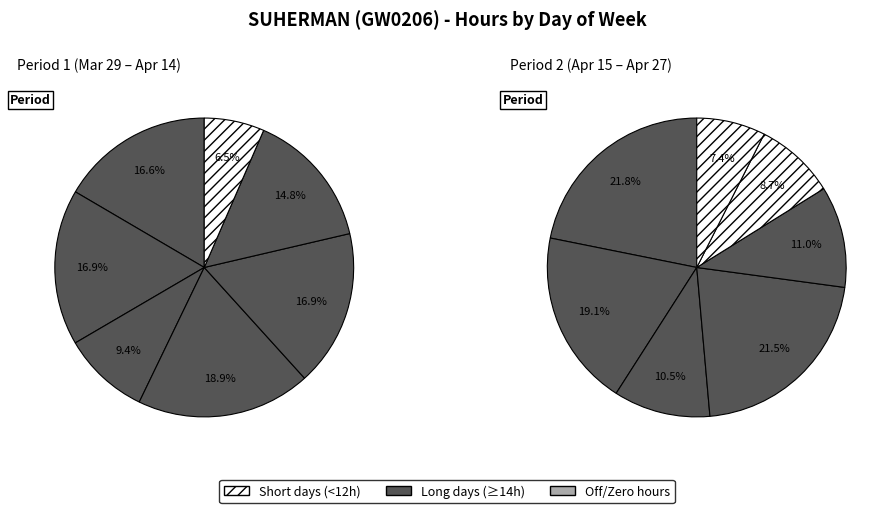

How much of the chart is everything except Tue?

82.1%